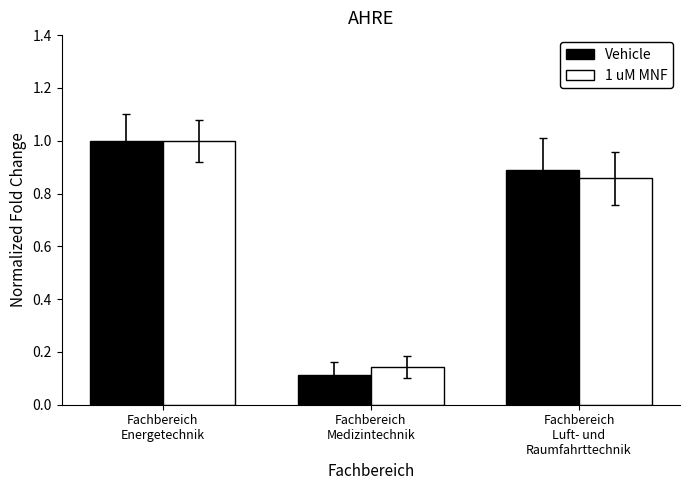

What is the sum of all 1 uM MNF values?

2.0